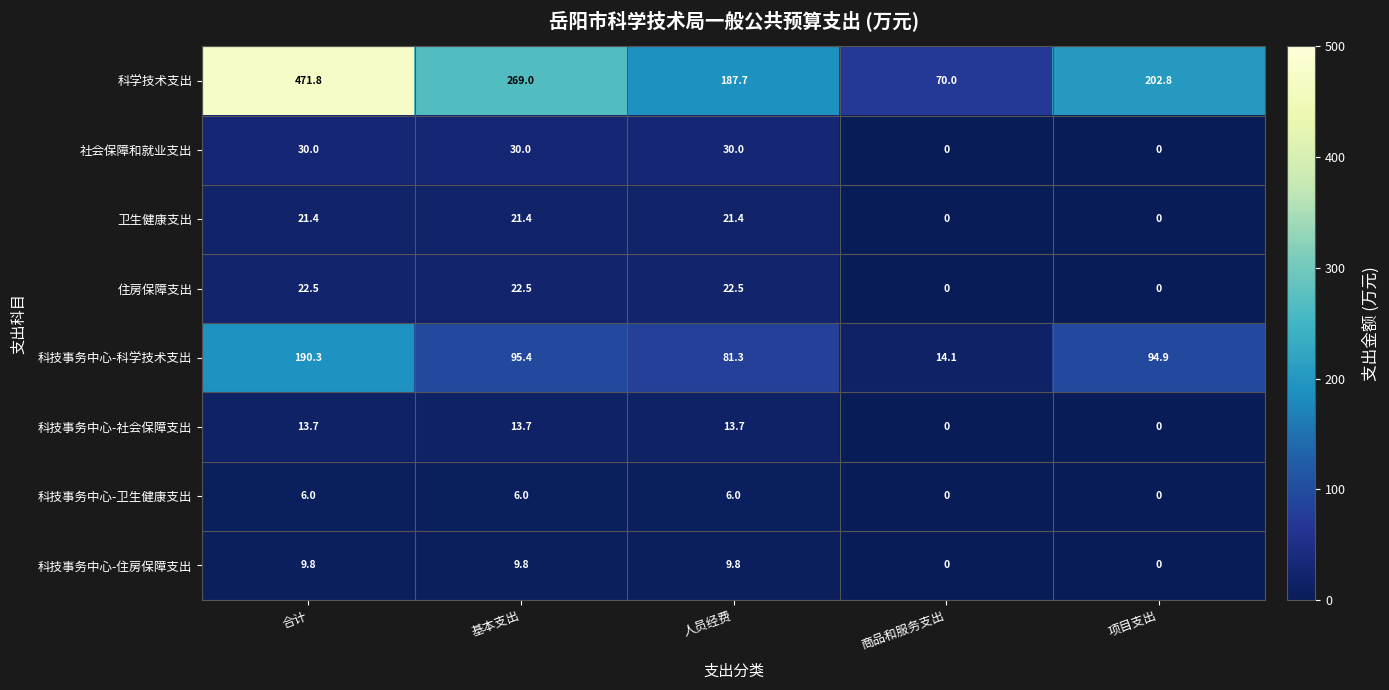

Rank the series at 人员经费 from lowest to highest value.

科技事务中心-卫生健康支出, 科技事务中心-住房保障支出, 科技事务中心-社会保障支出, 卫生健康支出, 住房保障支出, 社会保障和就业支出, 科技事务中心-科学技术支出, 科学技术支出